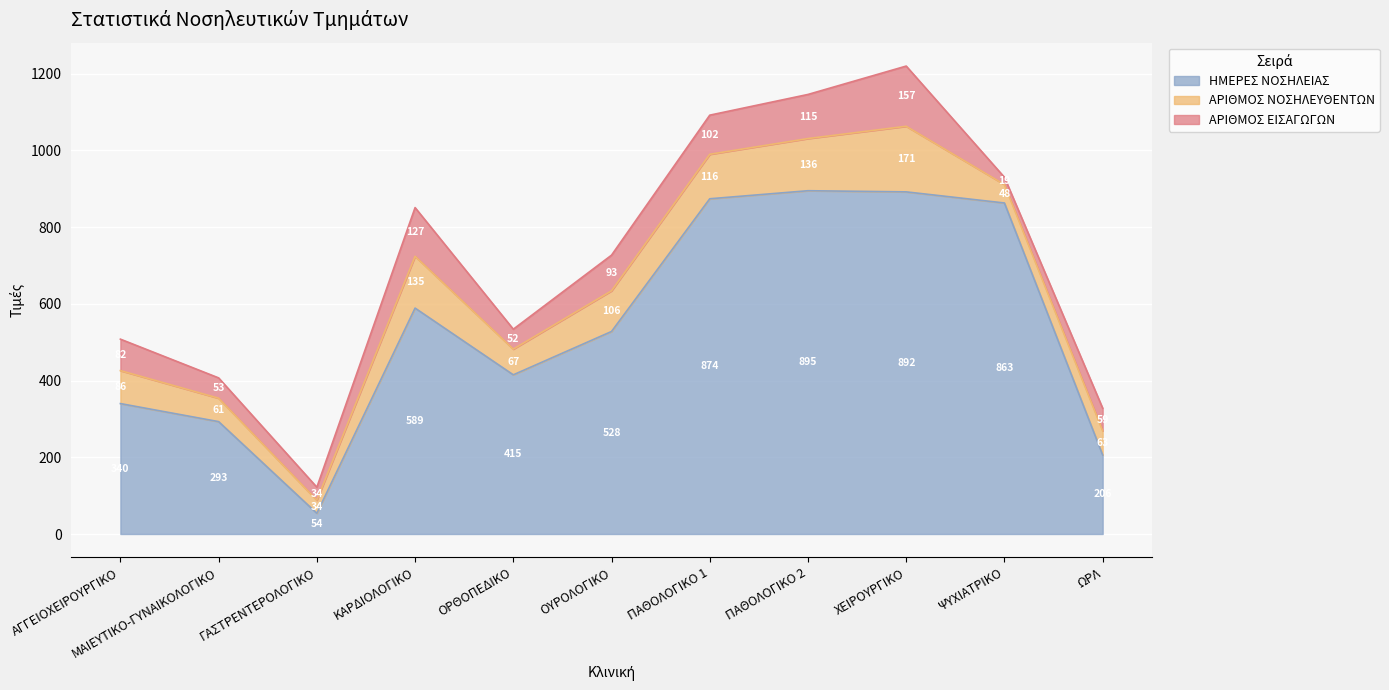

True or false: ΗΜΕΡΕΣ ΝΟΣΗΛΕΙΑΣ has a value of 863 at ΨΥΧΙΑΤΡΙΚΟ.

True